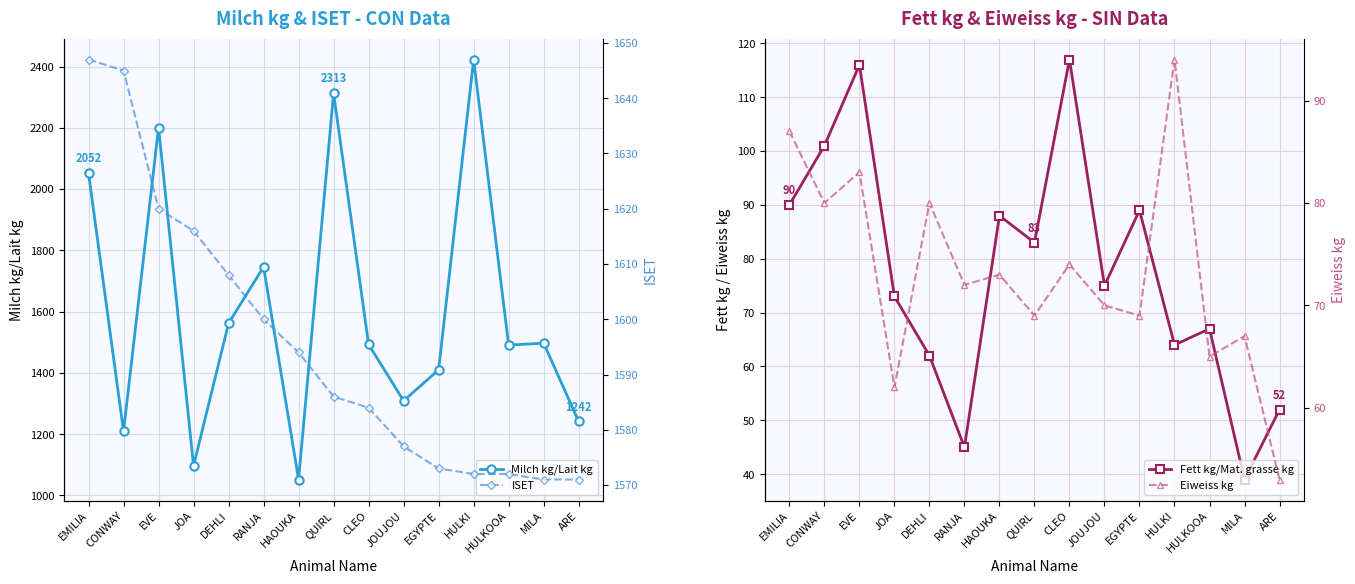

True or false: Eiweiss kg and Milch kg/Lait kg cross at least once.

False